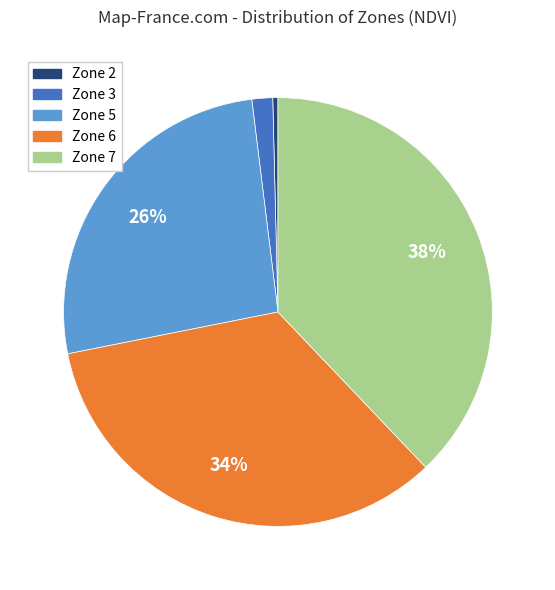

To the nearest percent, what is the average slice percentage?

20%